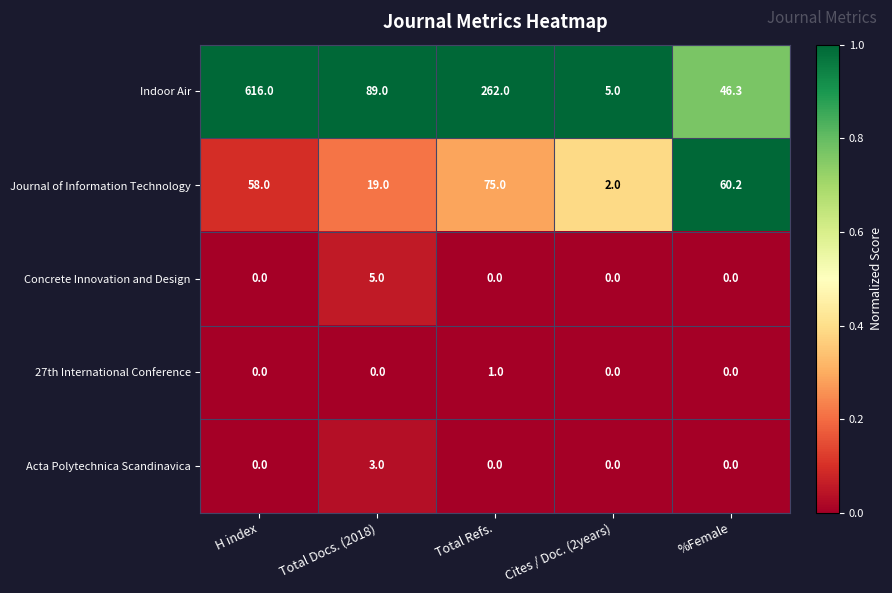

What is the lowest value of the Indoor Air series?

5.0